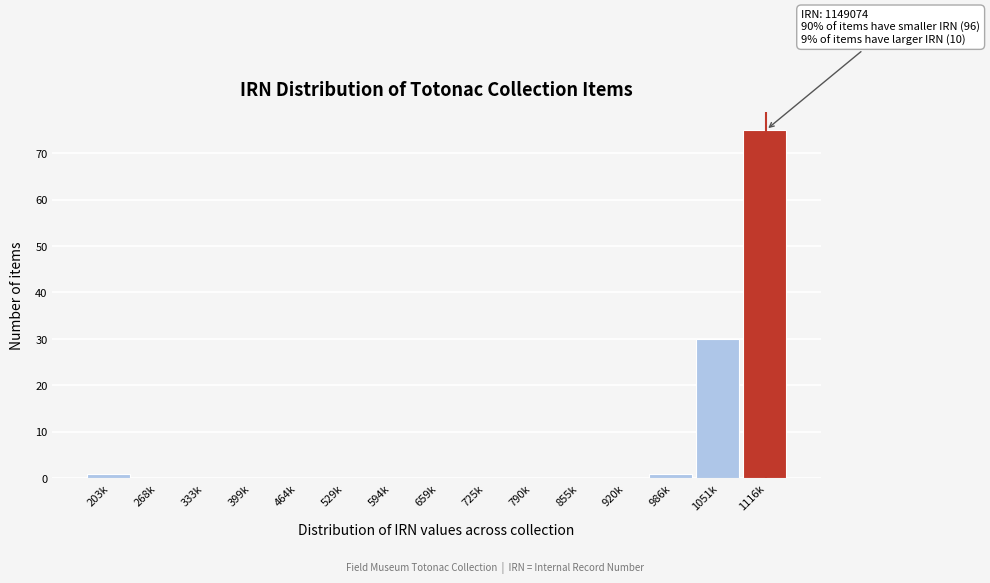

Reading left to right, transcribe all the data shown in this chart.

203k=1	268k=0	333k=0	399k=0	464k=0	529k=0	594k=0	659k=0	725k=0	790k=0	855k=0	920k=0	986k=1	1051k=30	1116k=75